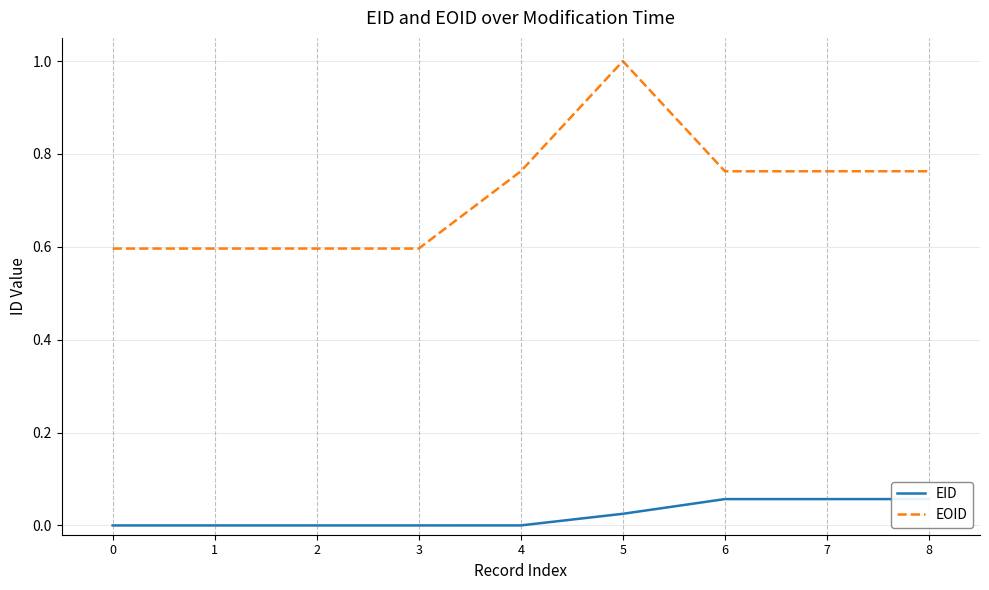

Is it true that EID equals 0.1 at 7?

True